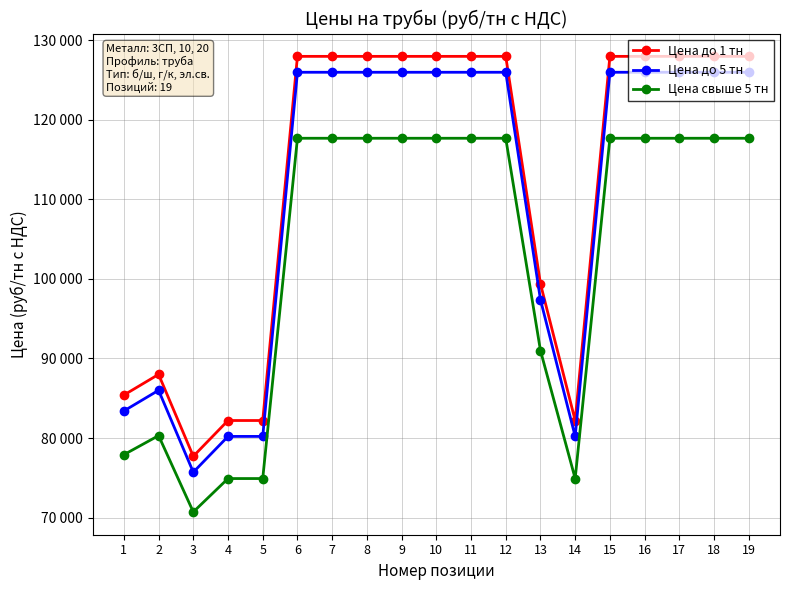

Is this an area chart (filled region under the line)?

No